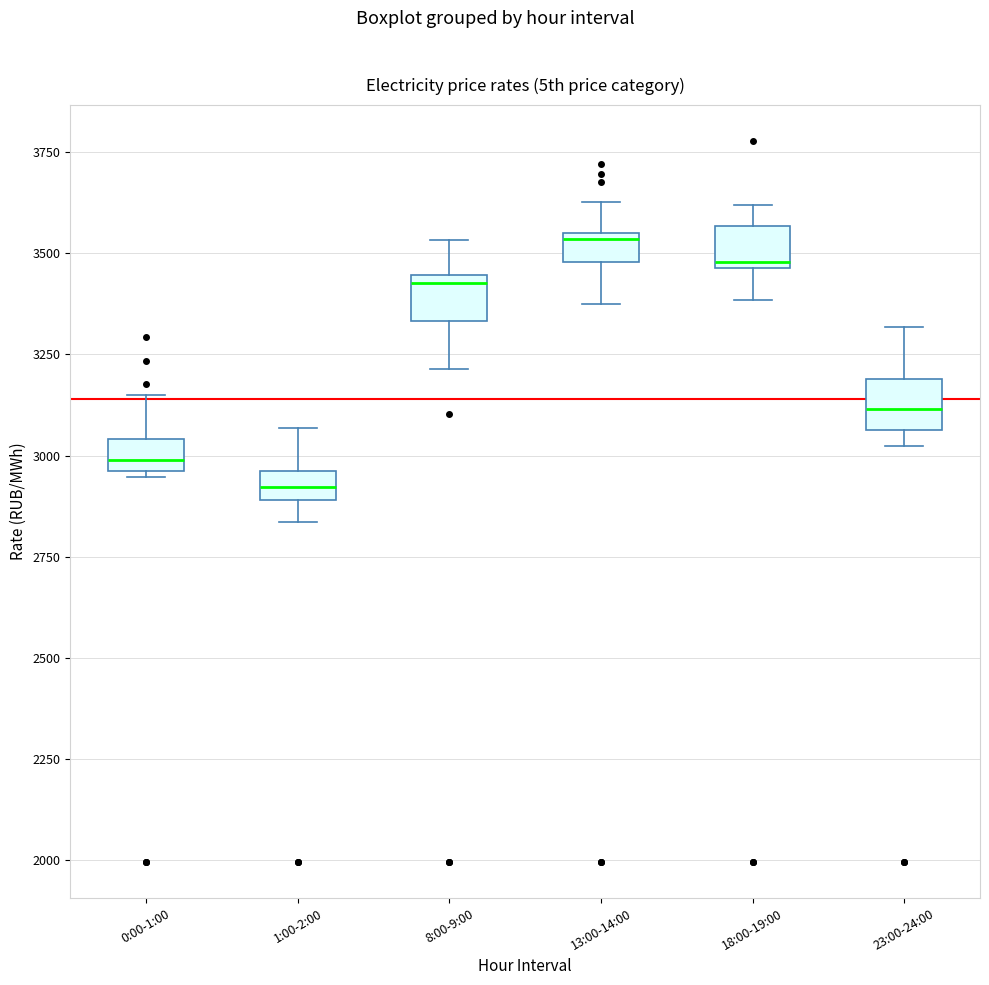

Where is the lower edge of the box for 1:00-2:00 on the y-axis? The values are not printed on the chart, so give them approximately, as read against the axis.

2900